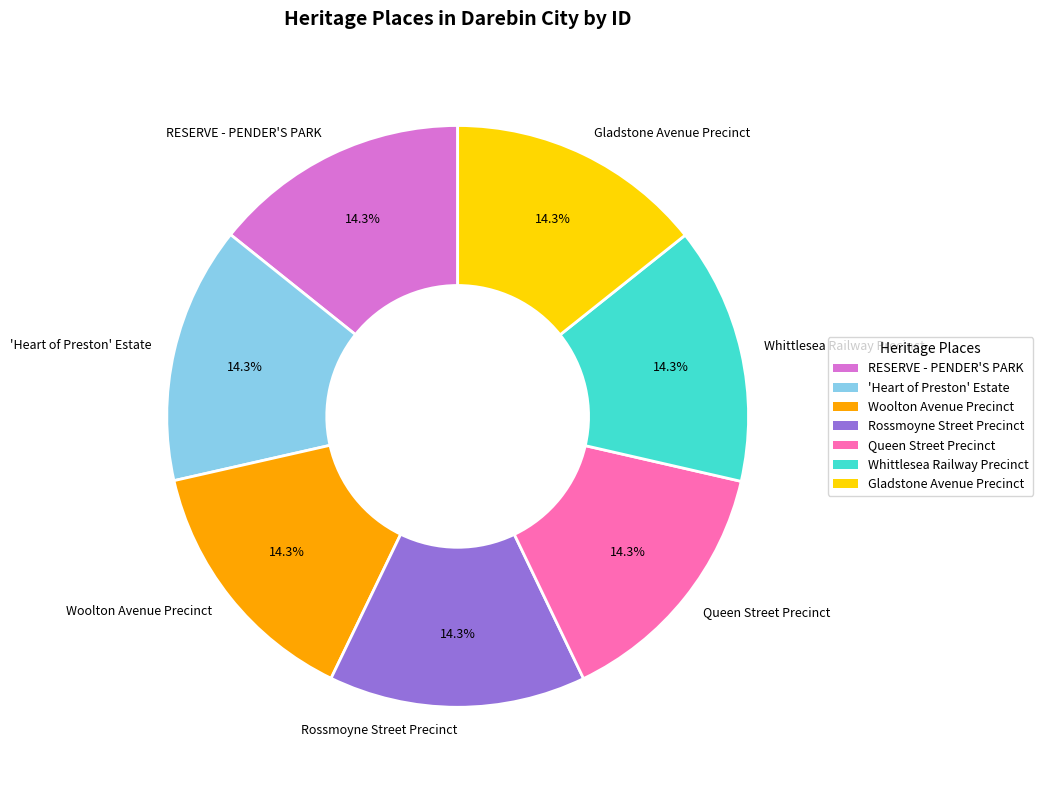

Is it true that Woolton Avenue Precinct is 26% of the pie?

False